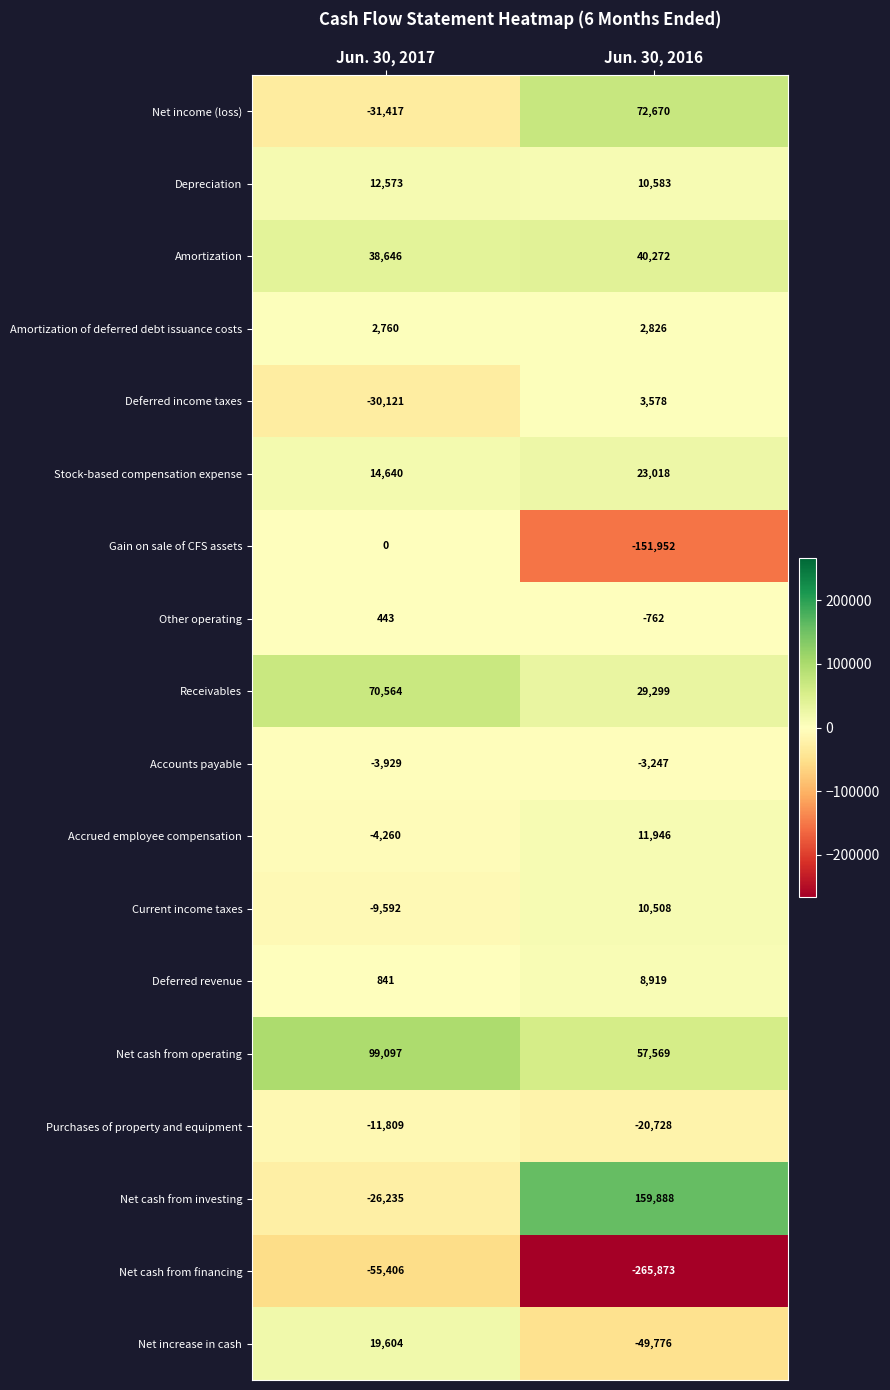

Rank the series by their maximum value, from lowest to highest.

Net cash from financing, Purchases of property and equipment, Accounts payable, Gain on sale of CFS assets, Other operating, Amortization of deferred debt issuance costs, Deferred income taxes, Deferred revenue, Current income taxes, Accrued employee compensation, Depreciation, Net increase in cash, Stock-based compensation expense, Amortization, Receivables, Net income (loss), Net cash from operating, Net cash from investing